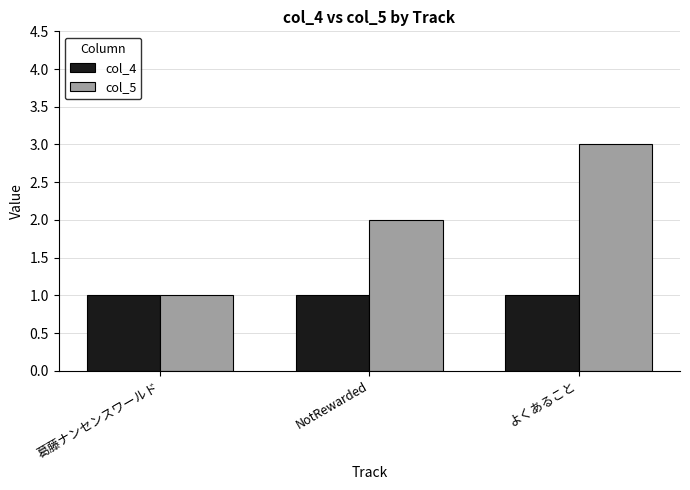

What is the value of the col_4 bar at the 1st from the left?

1